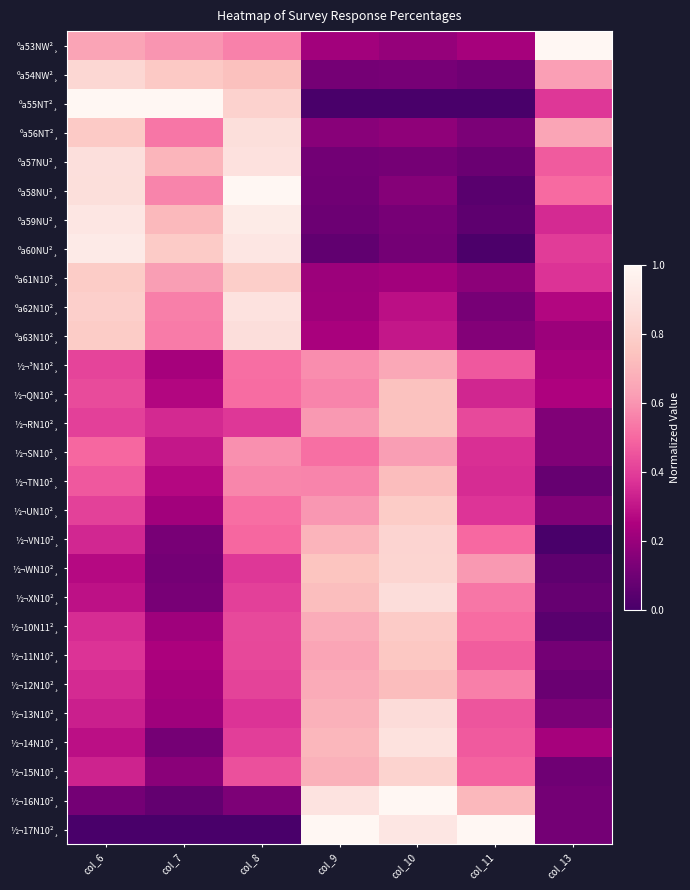

How many categories are shown in the chart?

7